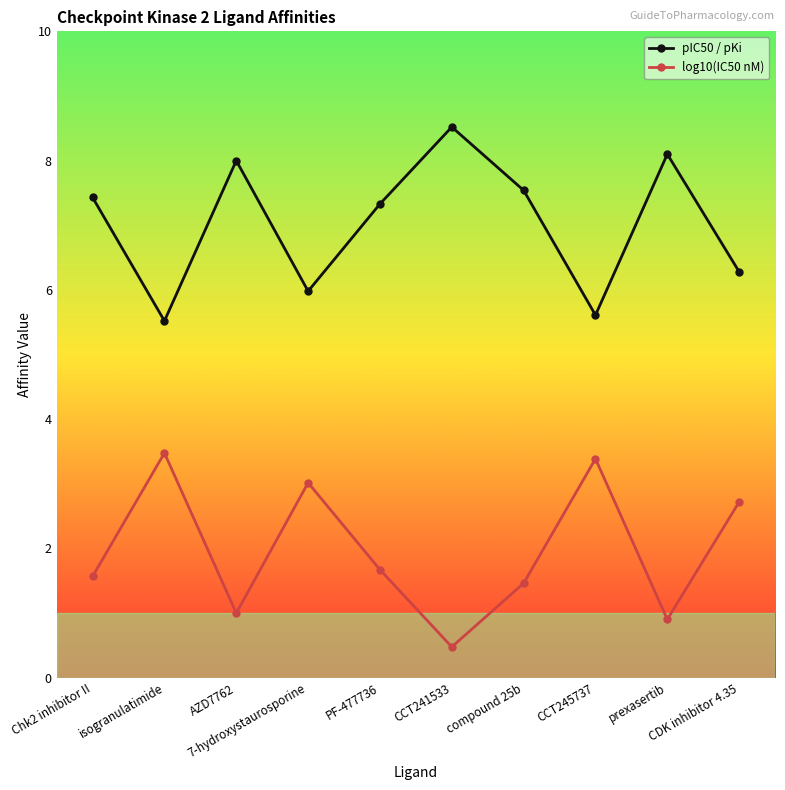

What is the minimum value shown in the chart?

0.5